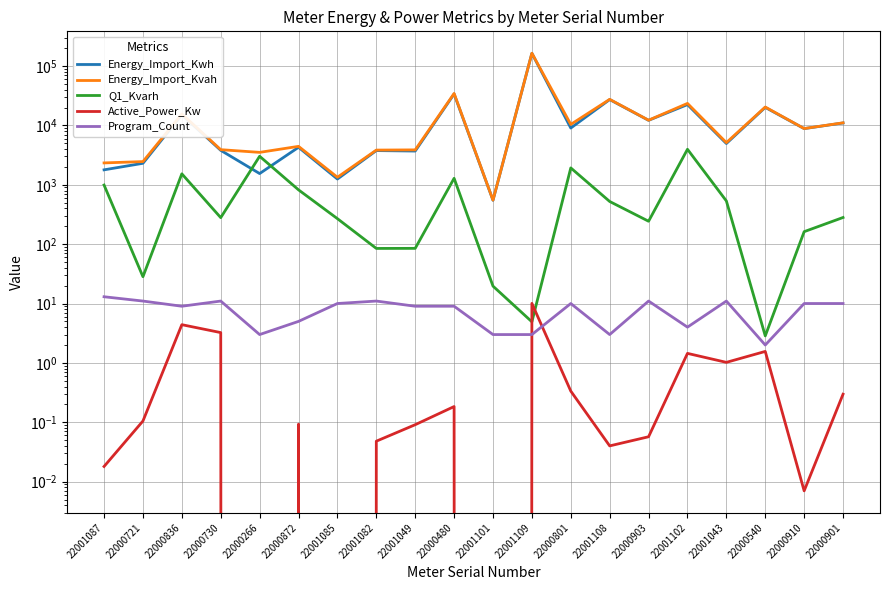

The Energy_Import_Kwh series shows 8828.7 at 22000910. True or false?

True